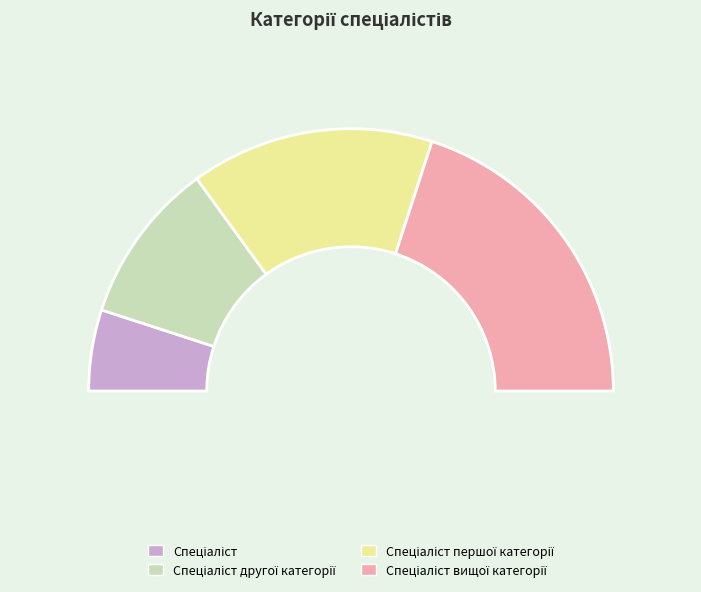

Count the number of slices in the pie.

4